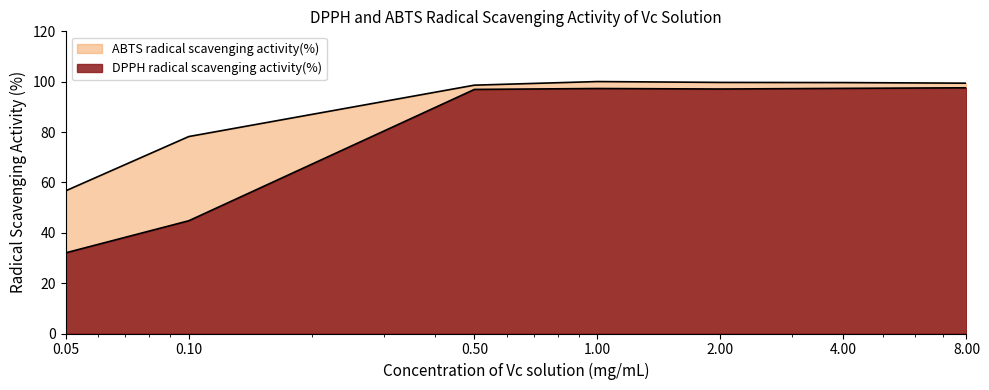

In ABTS radical scavenging activity(%), how many points are higher than both neighbors (excluding endpoints)?

1